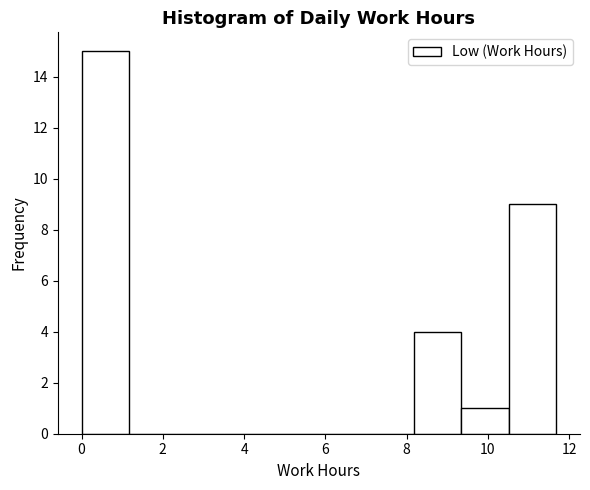

What is the height of the bar covering 9.4 to 10.6 on the x-axis? Neither the bar edges nor the heights are printed on the chart, so give them approximately, as read against the axes.

1